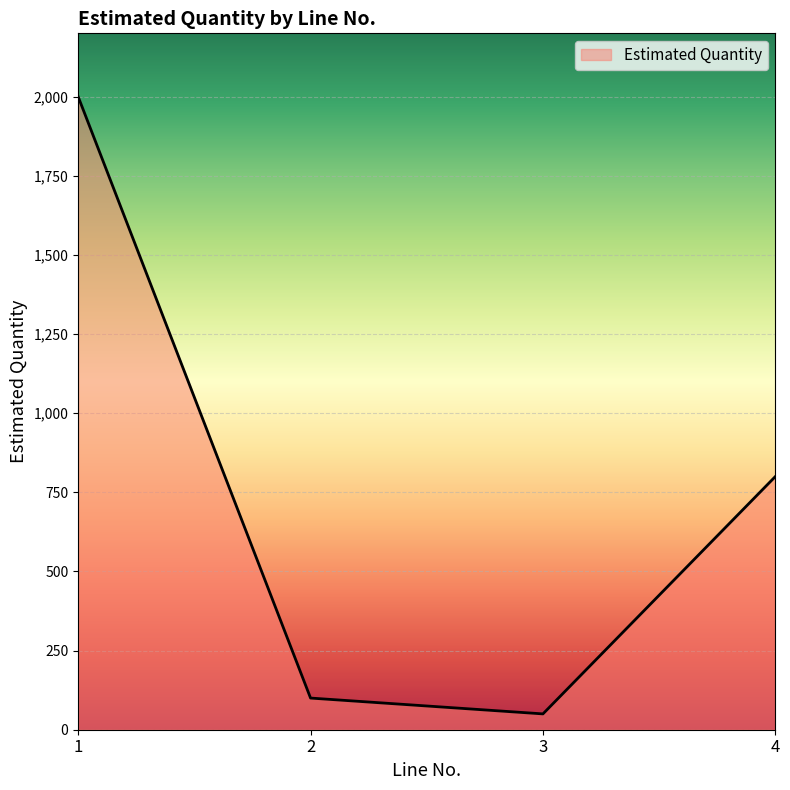

Rank the categories by value from lowest to highest.

3, 2, 4, 1